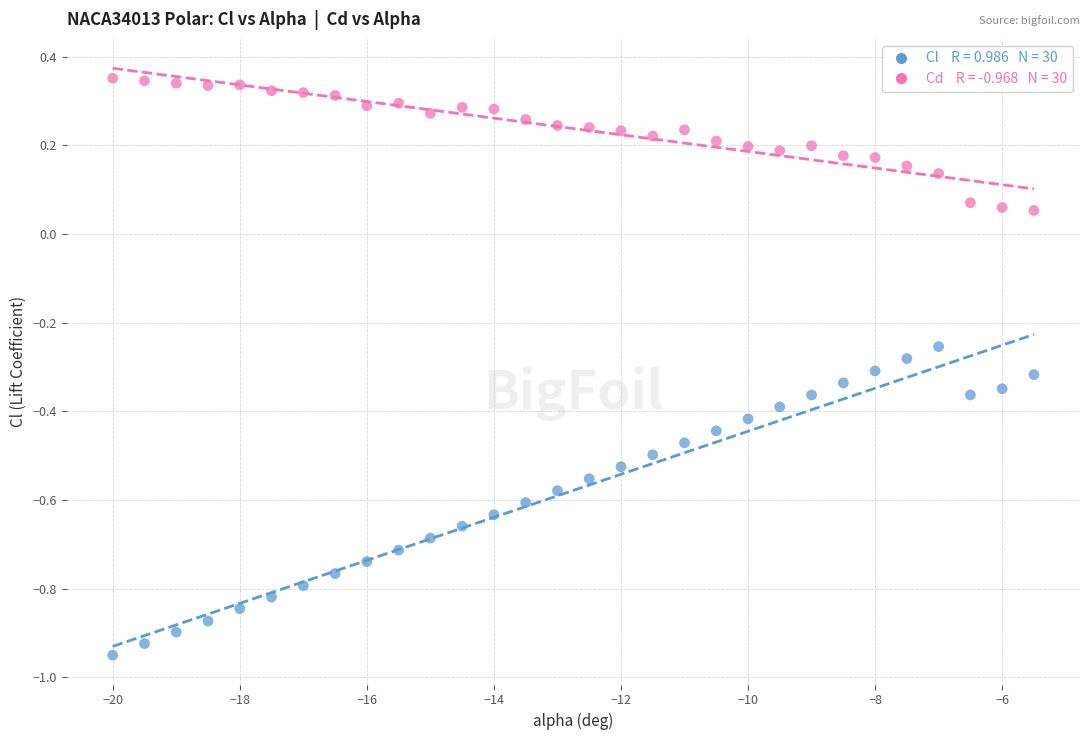

Across all data points, what is the range of Y values (max minus min)?

1.3